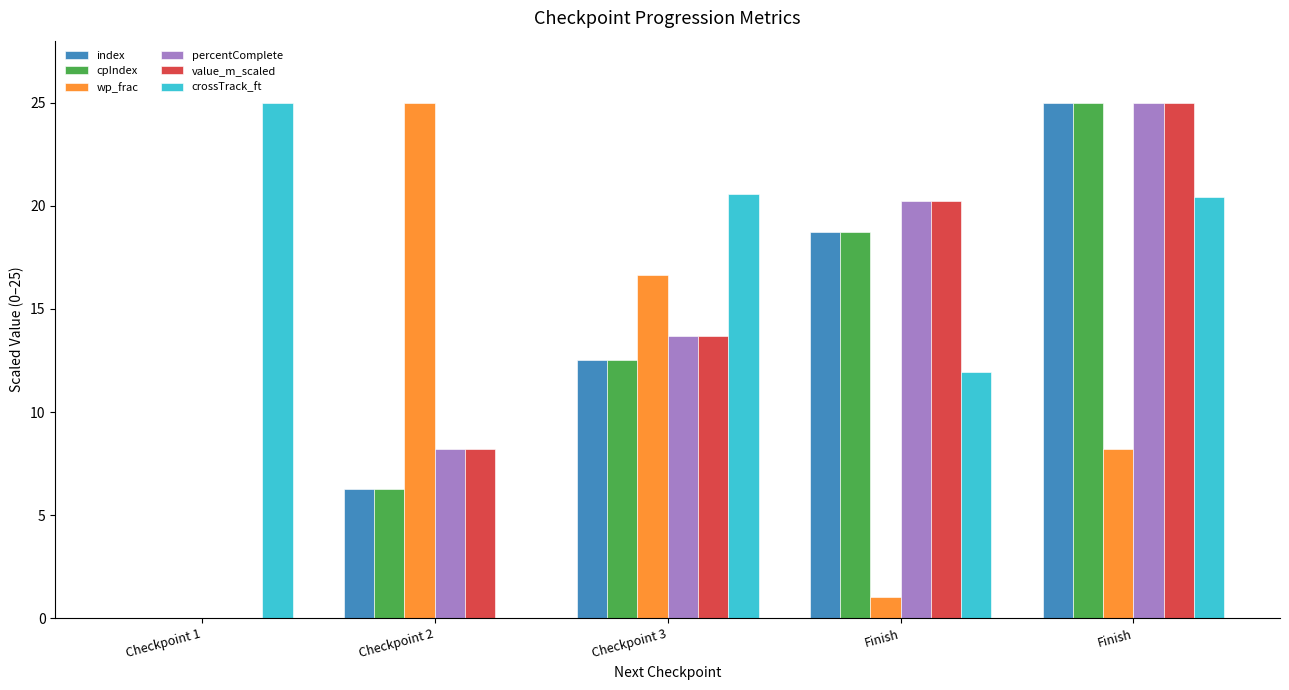

List the series in order of their peak value, highest first.

index, cpIndex, wp_frac, percentComplete, value_m_scaled, crossTrack_ft